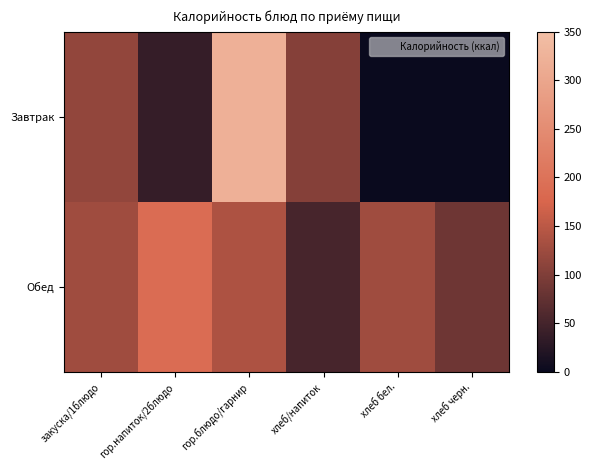

Rank the series at гор.блюдо/гарнир from lowest to highest value.

Обед, Завтрак